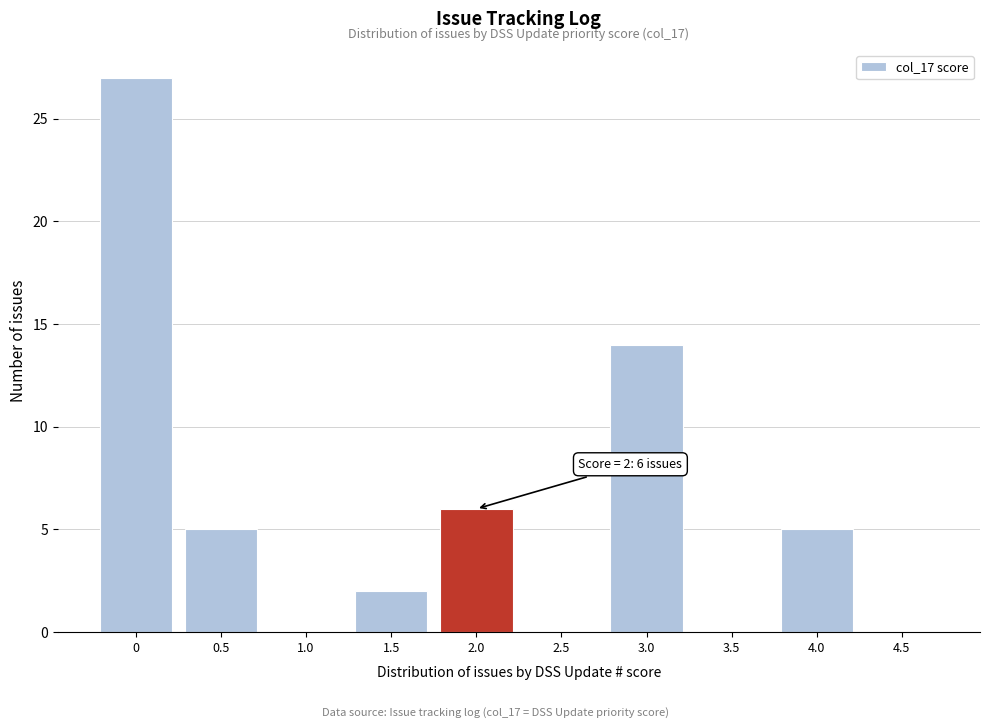

Over which range of the x-axis is the bar tallest?

-0.25 to 0.25